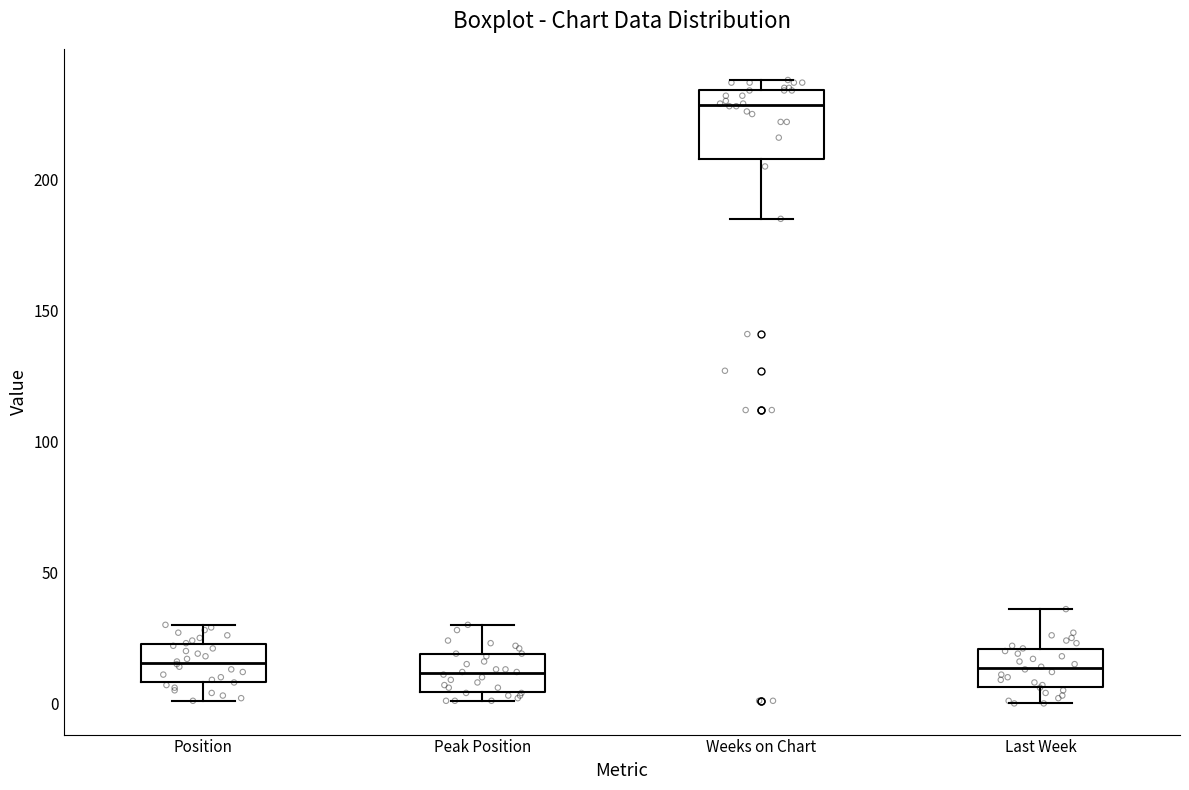

Comparing the boxes themselves (not the whiskers), which one is the tallest?

Weeks on Chart